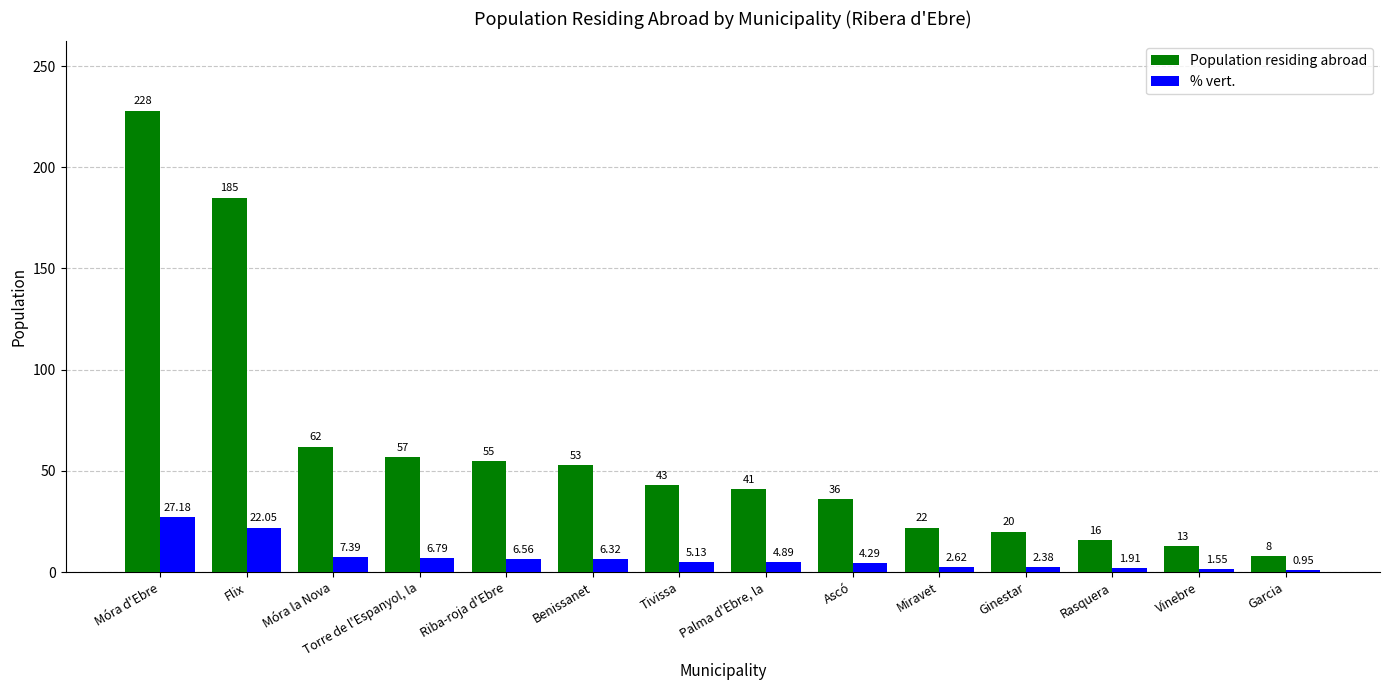

What is the maximum value shown in the chart?

228.0